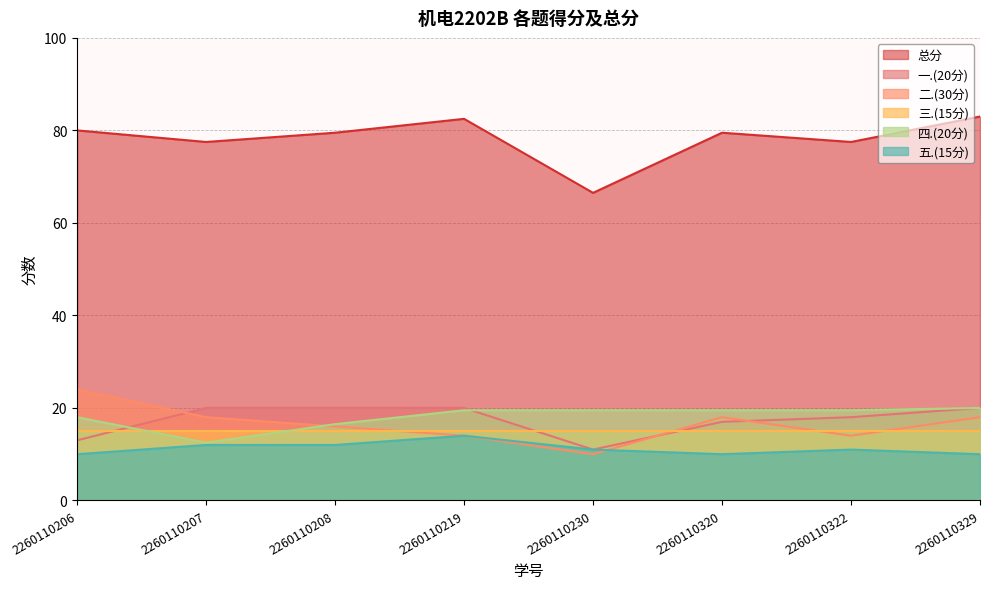

True or false: 二.(30分) has a value of 18.0 at 2260110329.

True